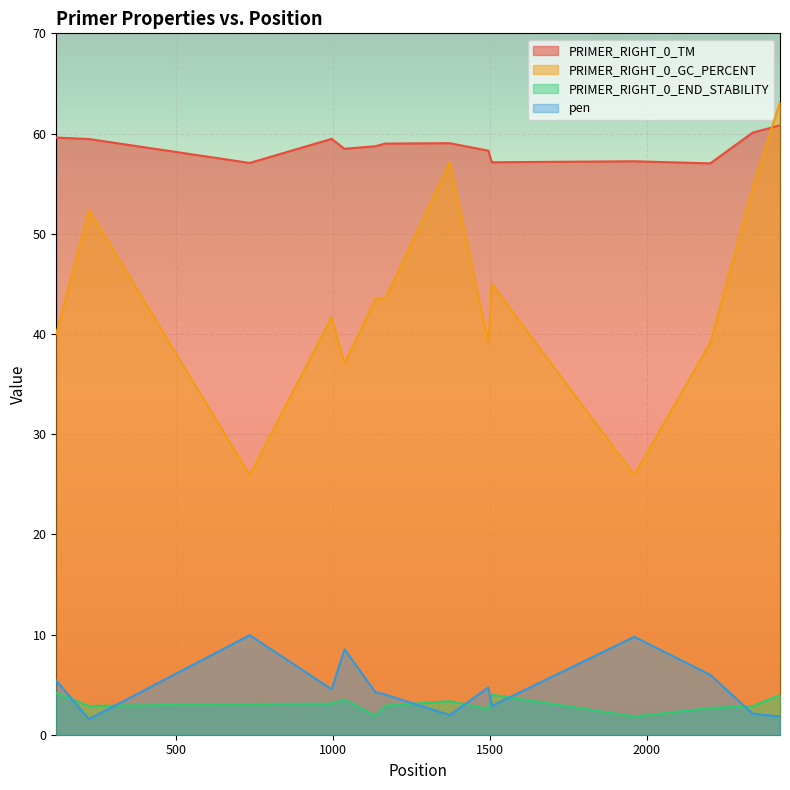

What is the difference between the maximum and minimum values in the PRIMER_RIGHT_0_GC_PERCENT series?

37.2